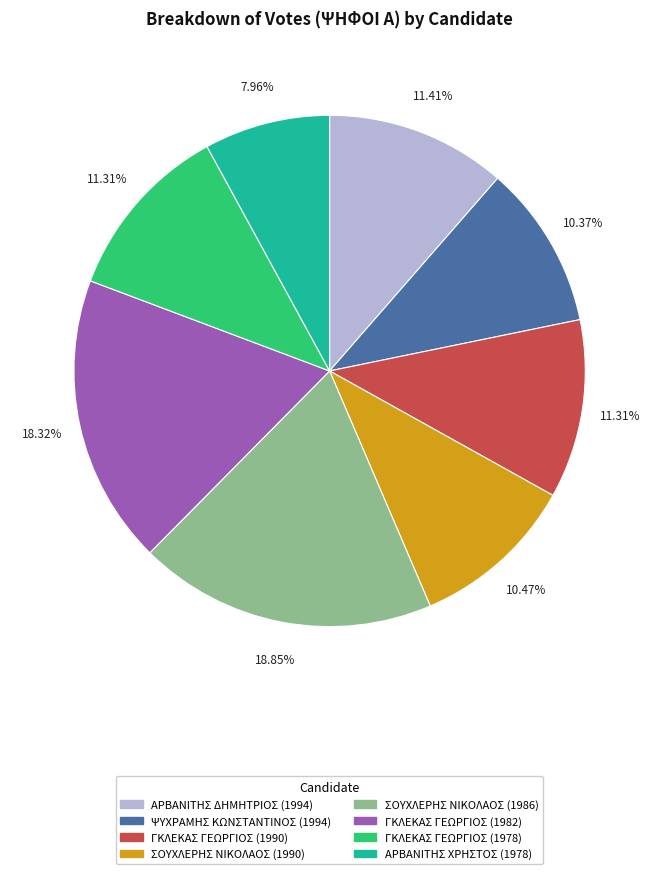

What is the largest slice in the pie chart?

ΣΟΥΧΛΕΡΗΣ ΝΙΚΟΛΑΟΣ (1986)